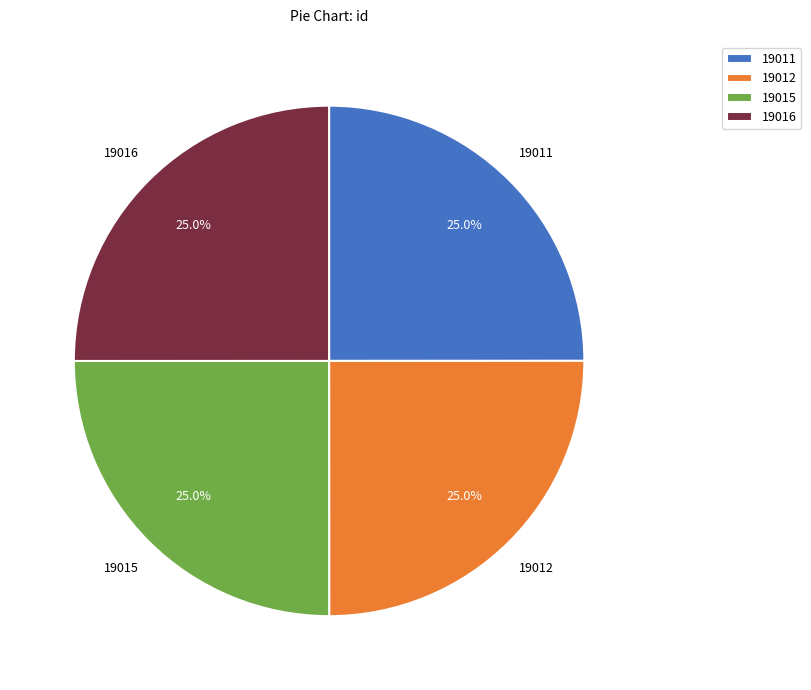

Does any single category account for the majority?

No